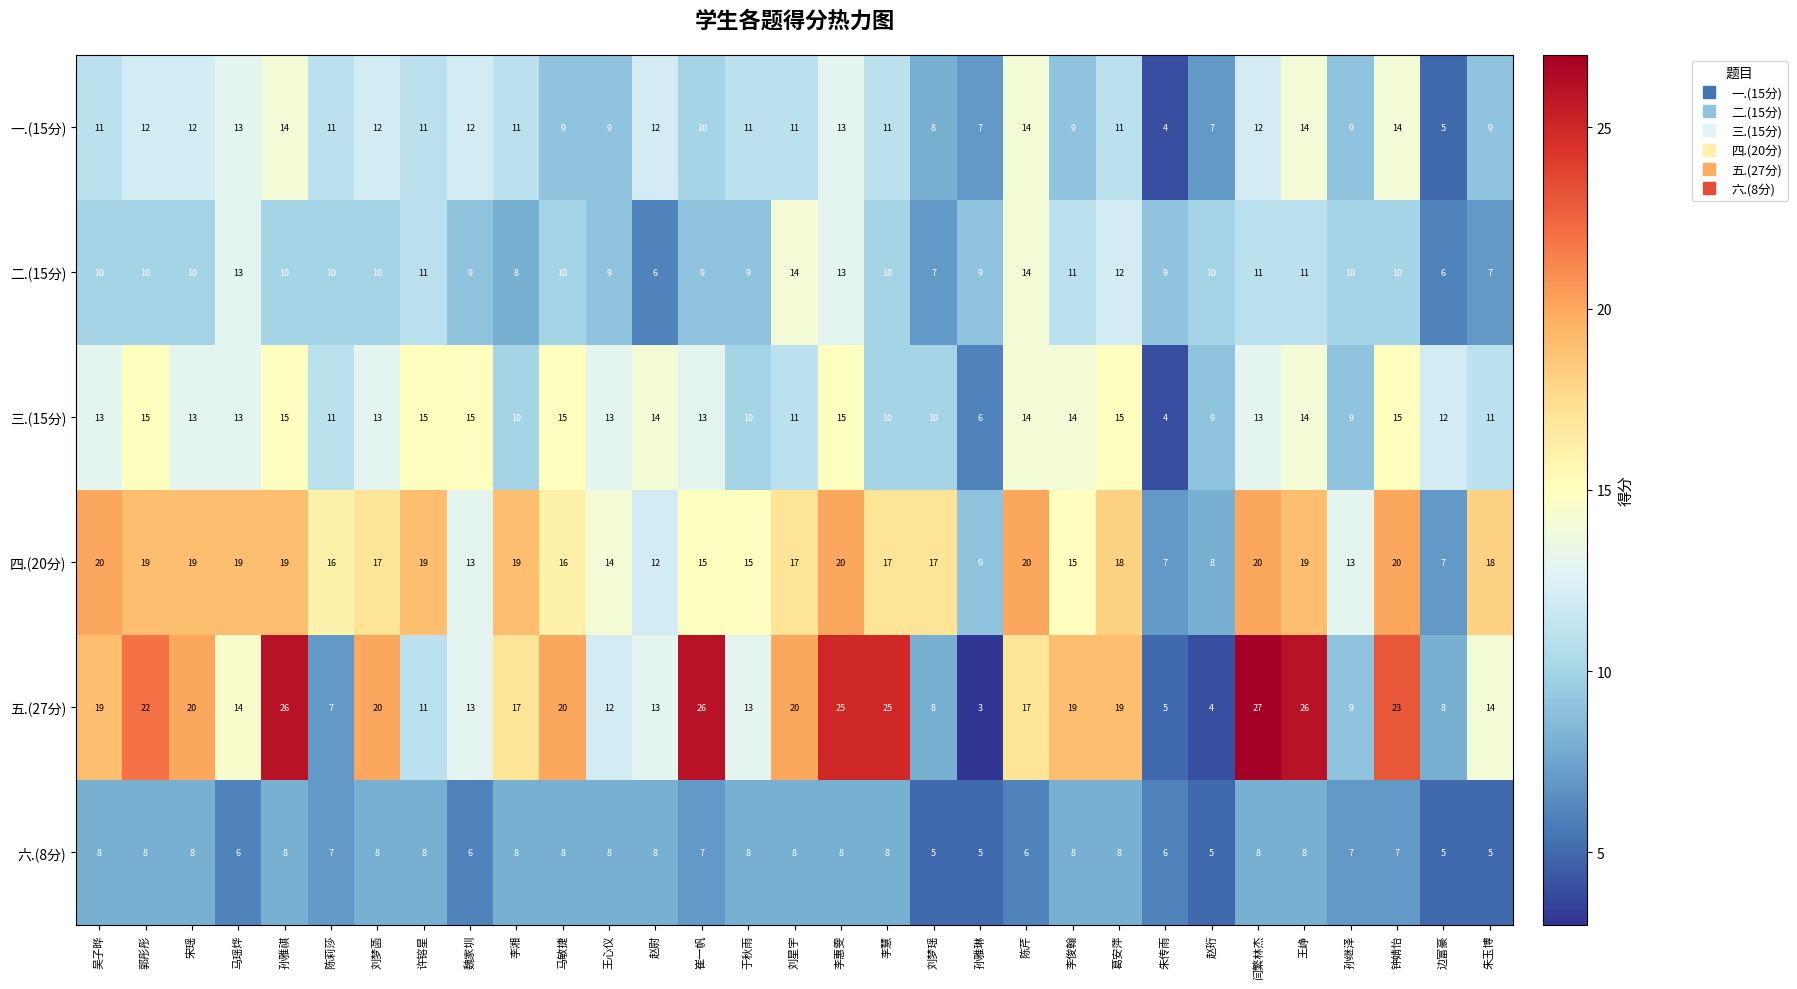

Count the number of categories in the chart.

31